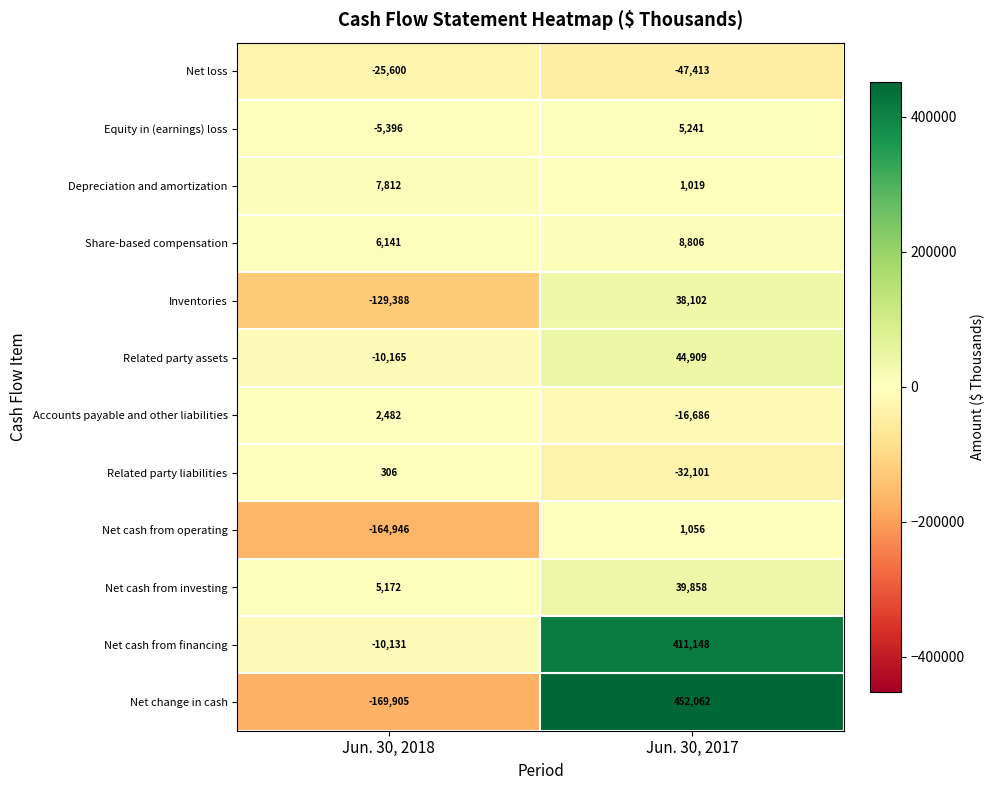

What is the spread (max minus min) of values at Jun. 30, 2018?

177717